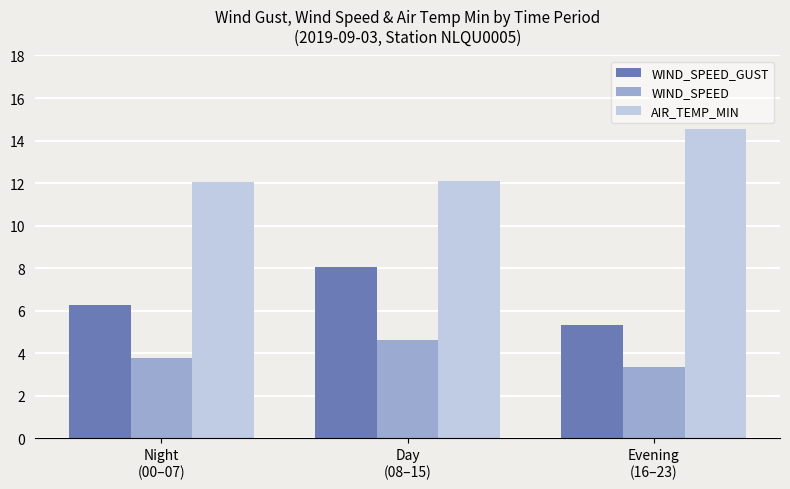

List the series in order of their overall mean, lowest first.

WIND_SPEED, WIND_SPEED_GUST, AIR_TEMP_MIN